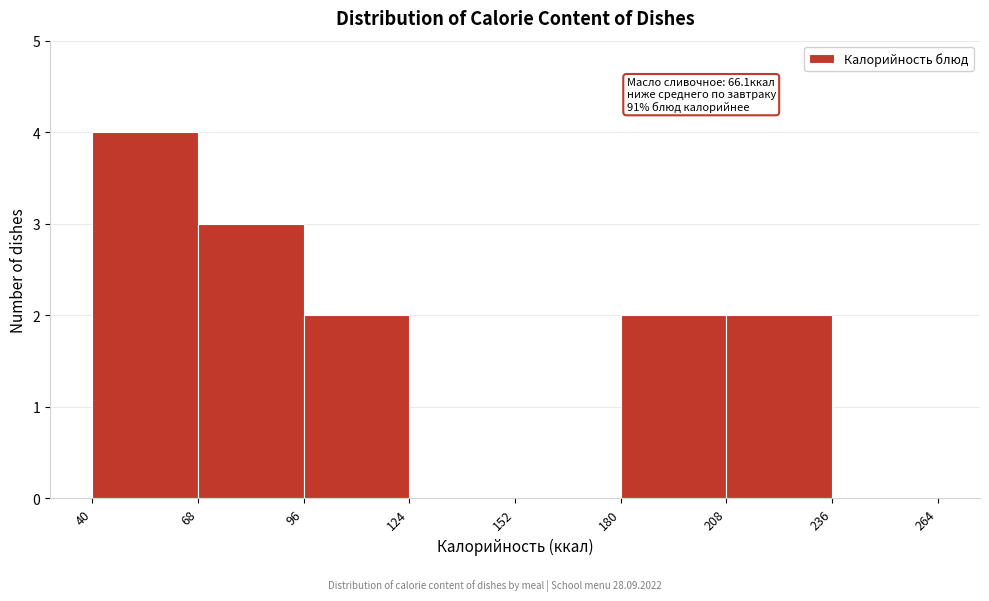

Over which range of the x-axis is the bar tallest?

40 to 68